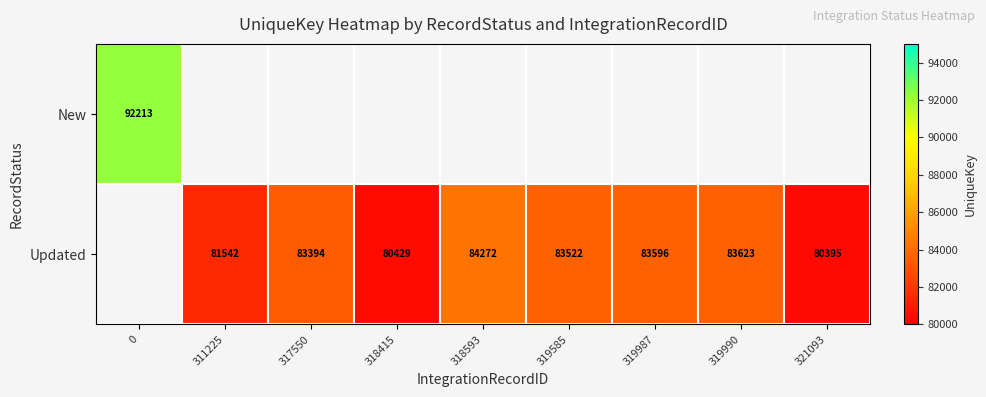

Is it true that Updated equals 143034 at 319990?

False